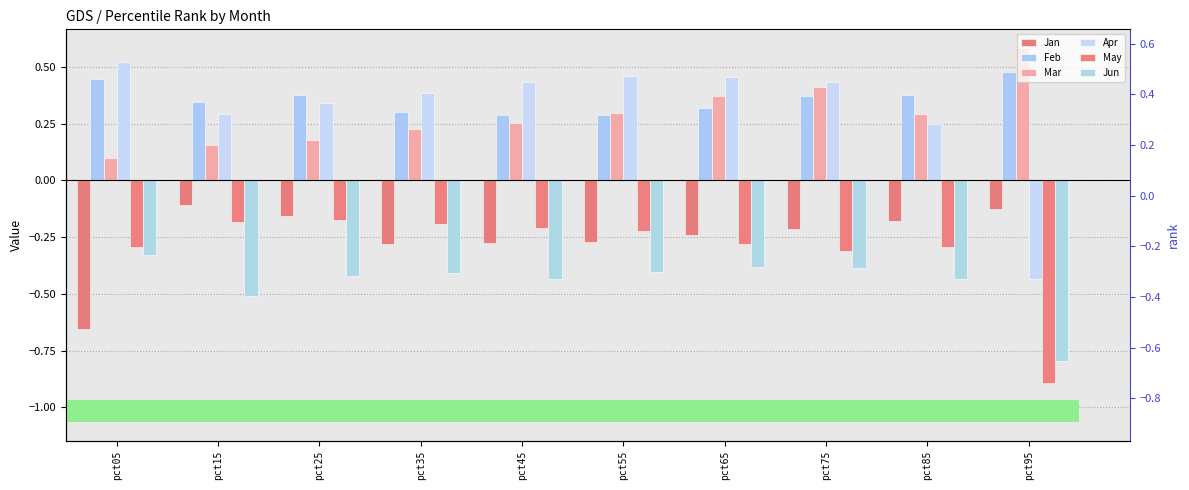

What is the average value of the Apr series?

0.3